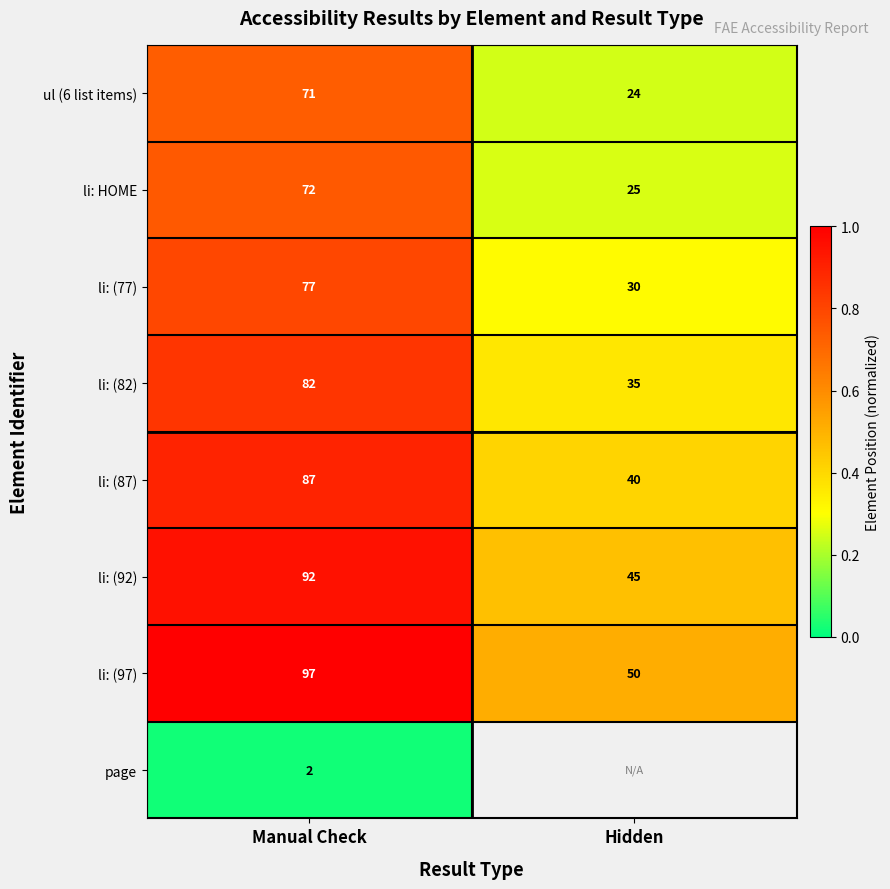

List the labels in order of ul (6 list items) value, largest first.

Manual Check, Hidden